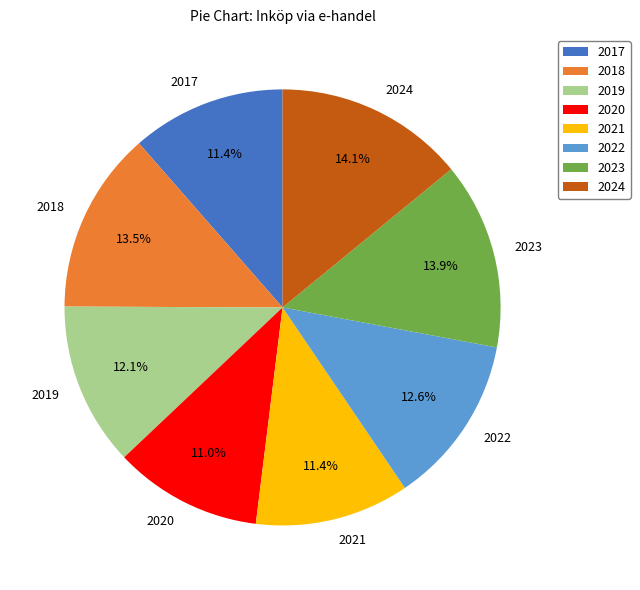

What is the ratio of the value at 2023 to the value at 2018?

1.0